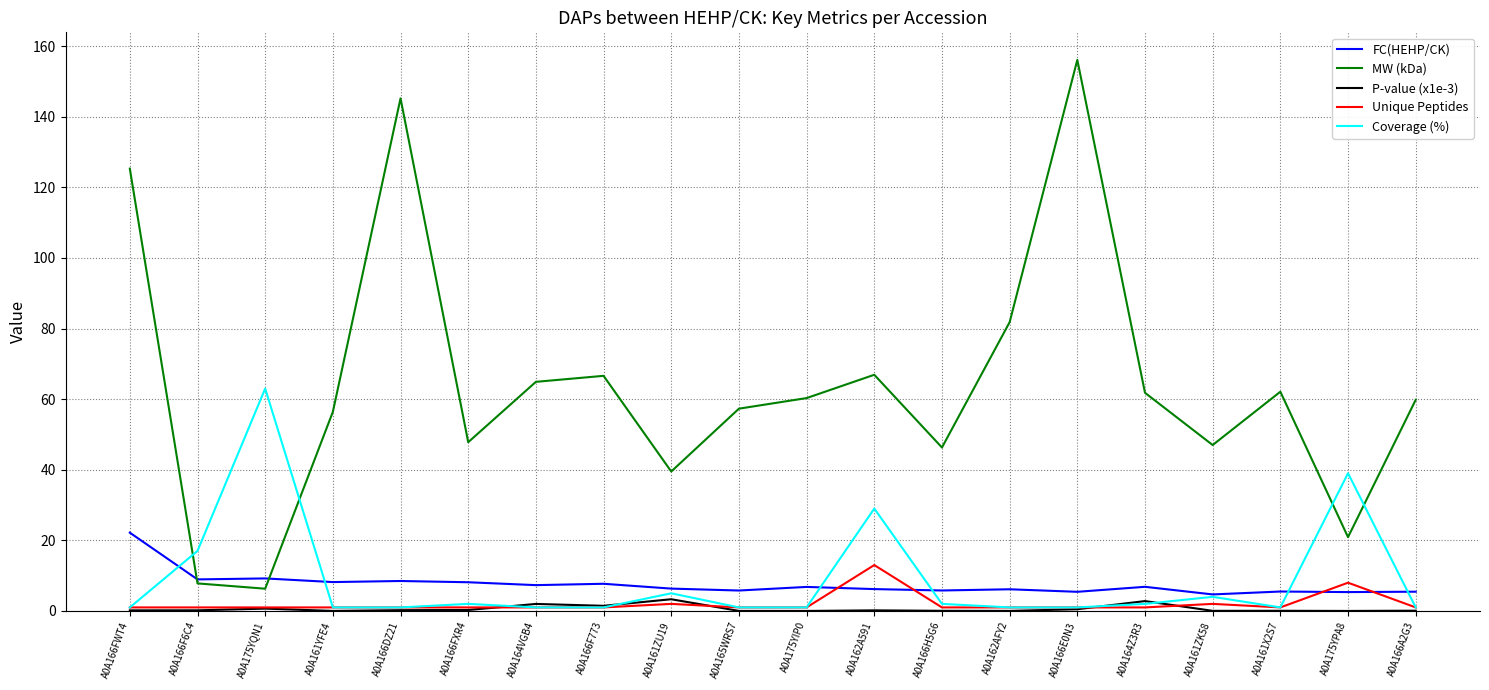

True or false: Coverage (%) has a value of 1.0 at A0A161YFE4.

True